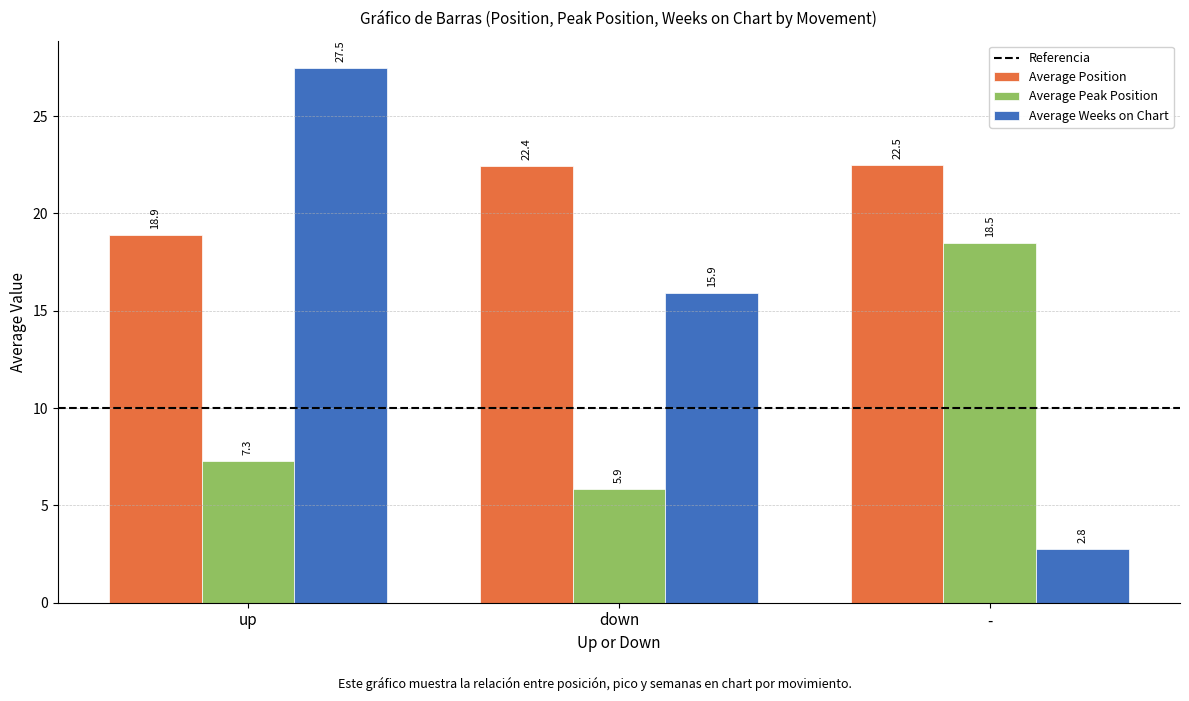

At how many categories does at least one series exceed 17?

3